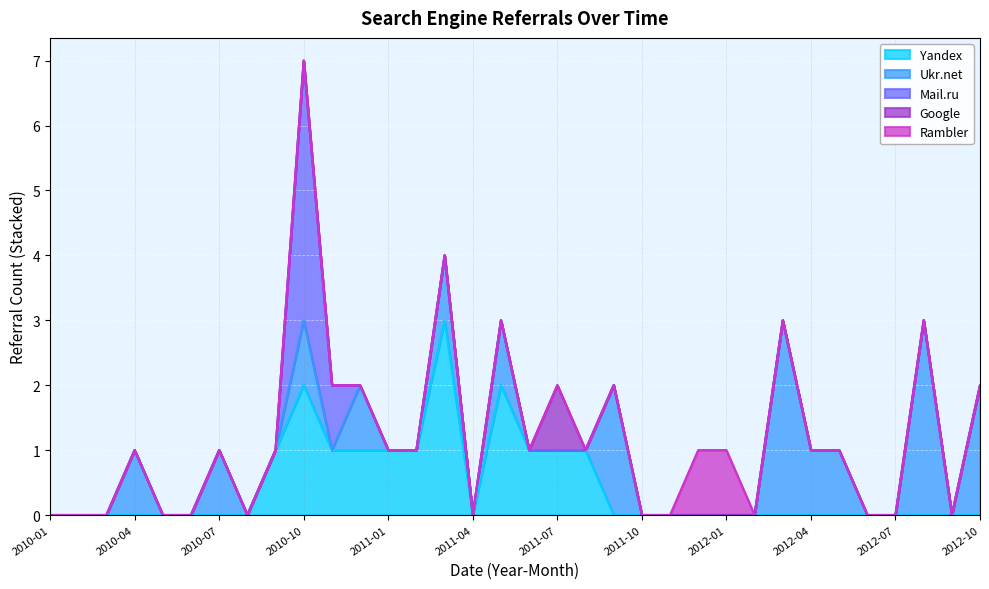

Which has a higher value, 2011-05 or 2010-02?

2011-05